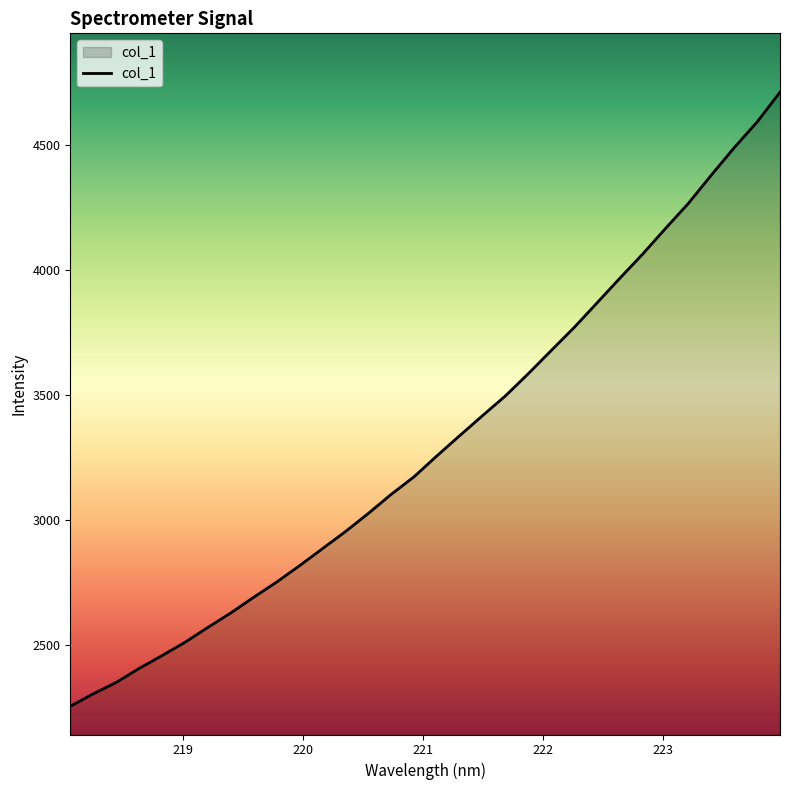

What is the smallest value displayed?

2252.6